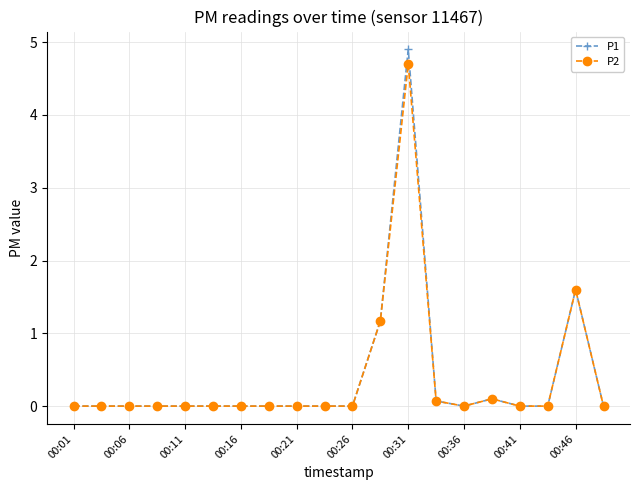

True or false: P1 has more than 1 interior local peaks.

True